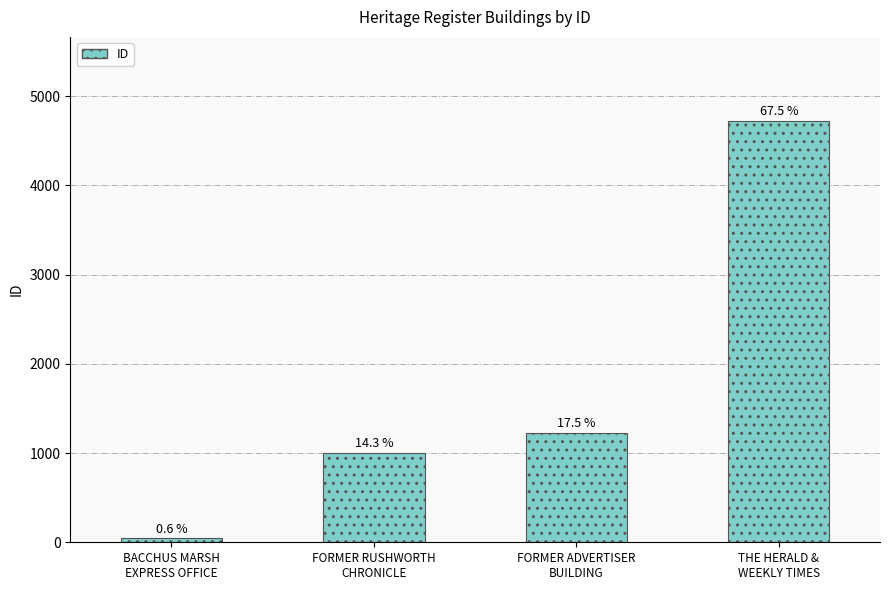

Reading left to right, what are all the values shown in this chart?

BACCHUS MARSH
EXPRESS OFFICE=44	FORMER RUSHWORTH
CHRONICLE=1003	FORMER ADVERTISER
BUILDING=1226	THE HERALD &
WEEKLY TIMES=4719